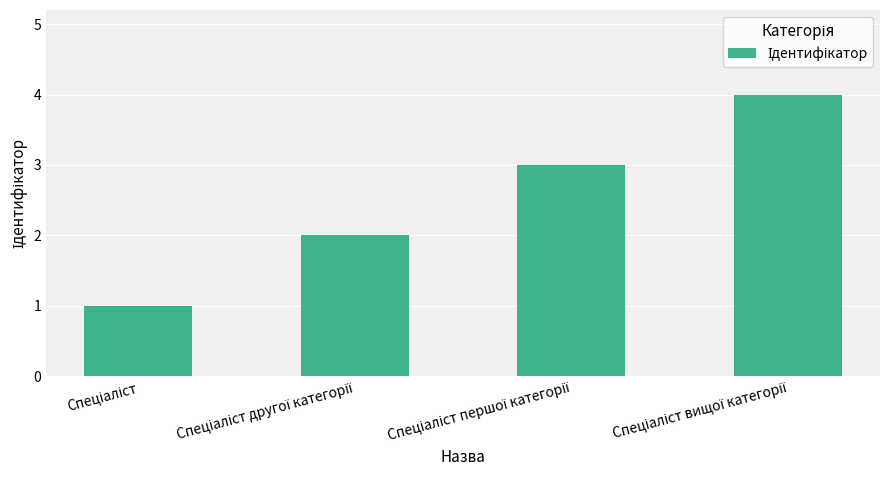

What is the maximum value shown in the chart?

4